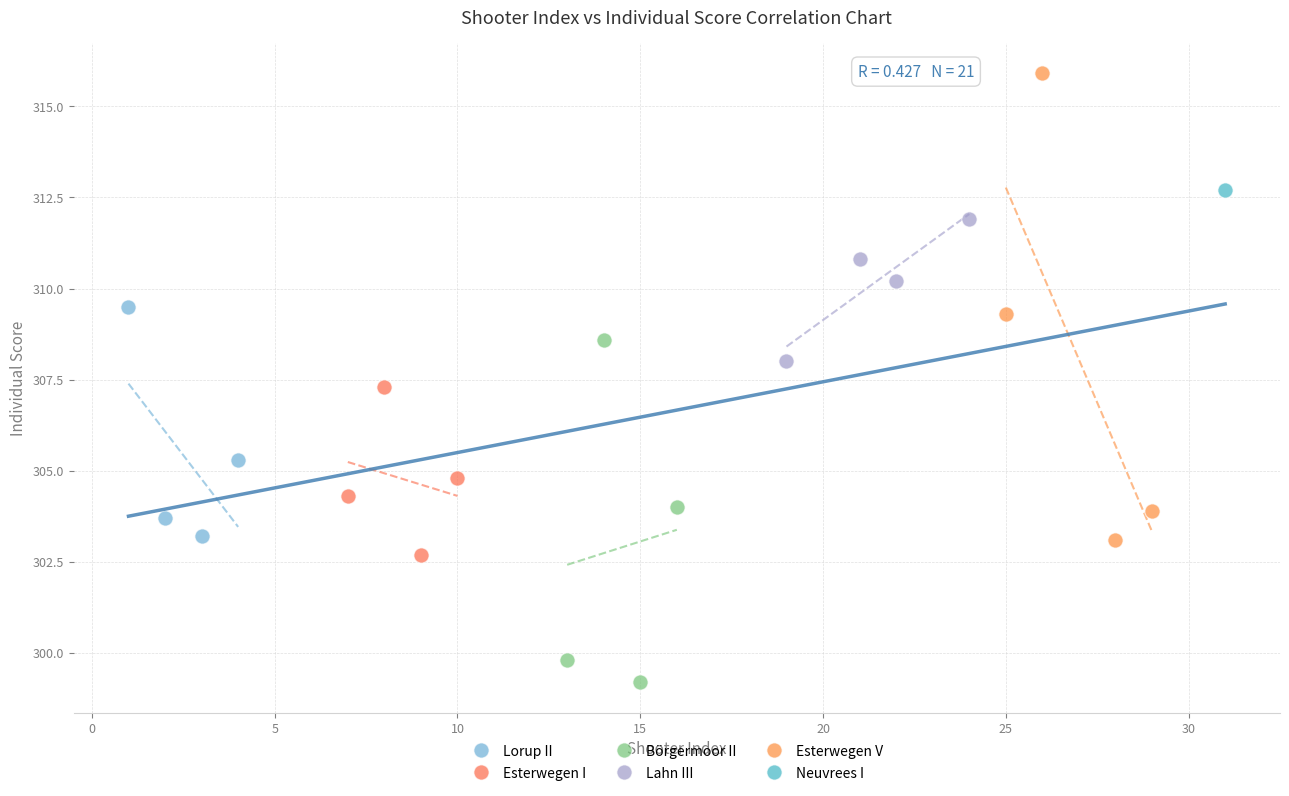

What are all the series names shown in the legend?

Lorup II, Esterwegen I, Börgermoor II, Lahn III, Esterwegen V, Neuvrees I